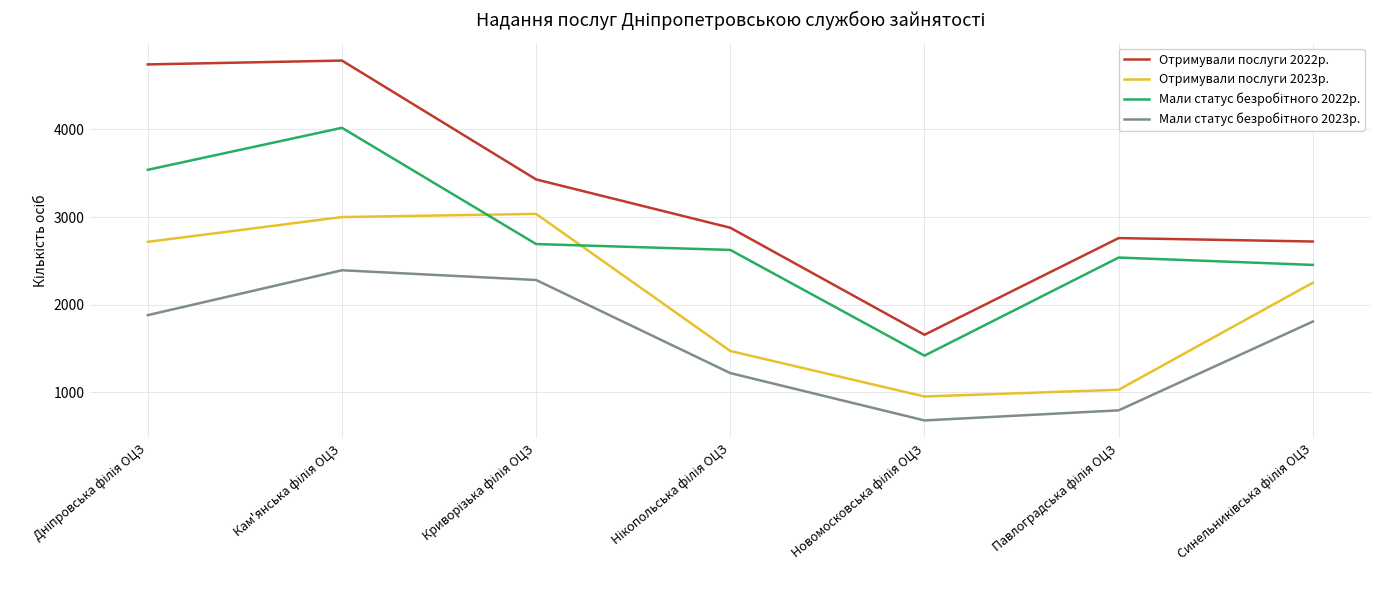

True or false: Отримували послуги 2023р. and Отримували послуги 2022р. intersect in this chart.

False